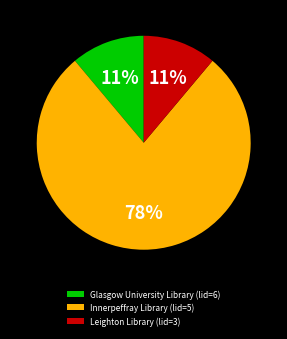

How many slices are in this pie chart?

3